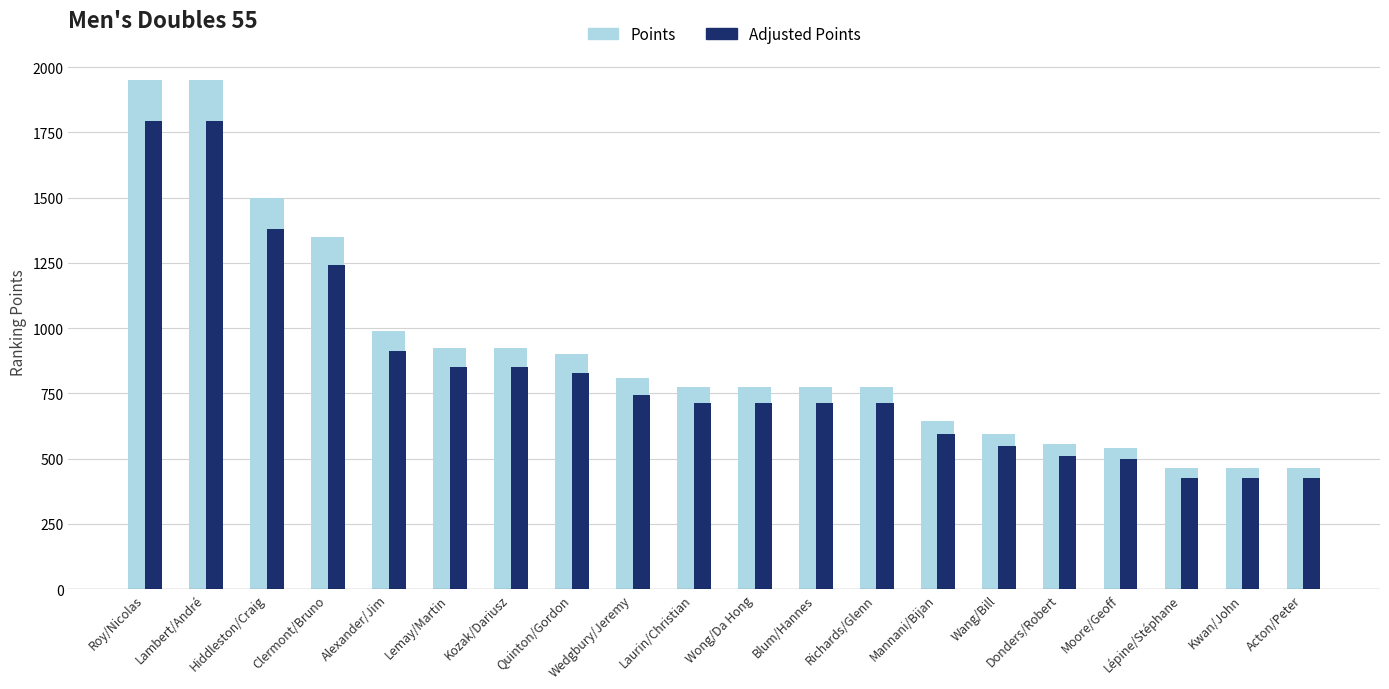

Reading left to right, transcribe all the data shown in this chart.

Points: Roy/Nicolas=1950.0	Lambert/André=1950.0	Hiddleston/Craig=1500.0	Clermont/Bruno=1350.0	Alexander/Jim=990.0	Lemay/Martin=924.0	Kozak/Dariusz=924.0	Quinton/Gordon=900.0	Wedgbury/Jeremy=810.0	Laurin/Christian=774.0	Wong/Da Hong=774.0	Blum/Hannes=774.0	Richards/Glenn=774.0	Mannani/Bijan=644.4	Wang/Bill=594.0	Donders/Robert=554.4	Moore/Geoff=540.0	Lépine/Stéphane=464.4	Kwan/John=464.4	Acton/Peter=464.4
Adjusted Points: Roy/Nicolas=1794.0	Lambert/André=1794.0	Hiddleston/Craig=1380.0	Clermont/Bruno=1242.0	Alexander/Jim=910.8	Lemay/Martin=850.1	Kozak/Dariusz=850.1	Quinton/Gordon=828.0	Wedgbury/Jeremy=745.2	Laurin/Christian=712.1	Wong/Da Hong=712.1	Blum/Hannes=712.1	Richards/Glenn=712.1	Mannani/Bijan=592.8	Wang/Bill=546.5	Donders/Robert=510.0	Moore/Geoff=496.8	Lépine/Stéphane=427.2	Kwan/John=427.2	Acton/Peter=427.2